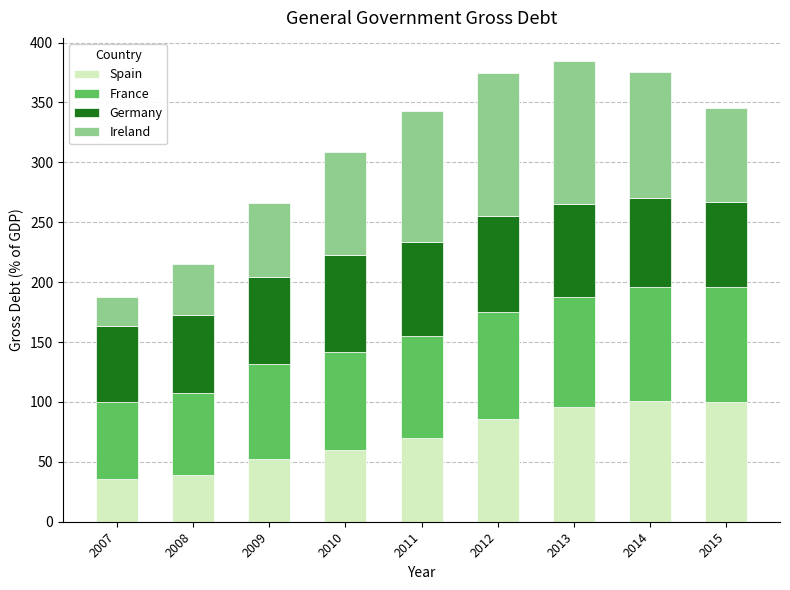

What is the difference between the second highest and minimum values in the Spain series?

64.3